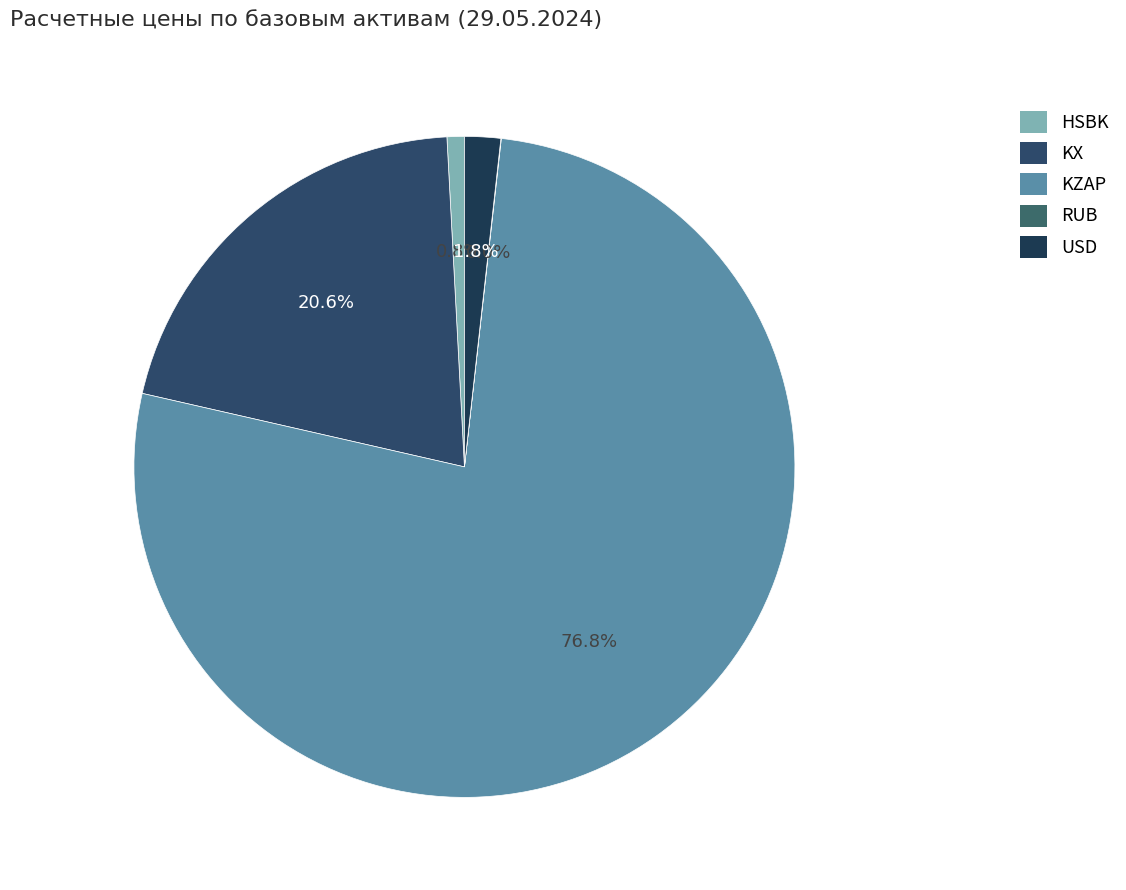

Is it true that RUB is 39% of the pie?

False